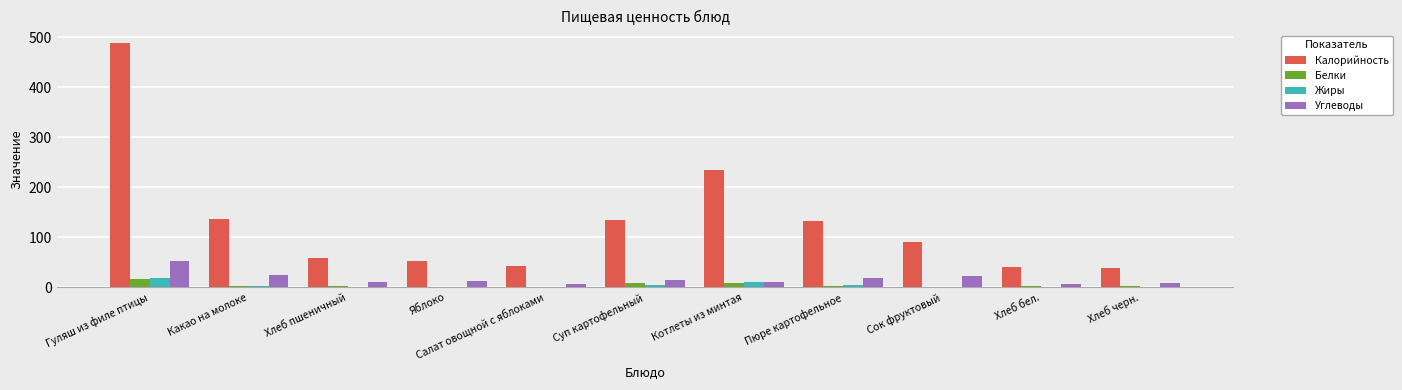

At which category does the chart reach its peak across all series?

Гуляш из филе птицы